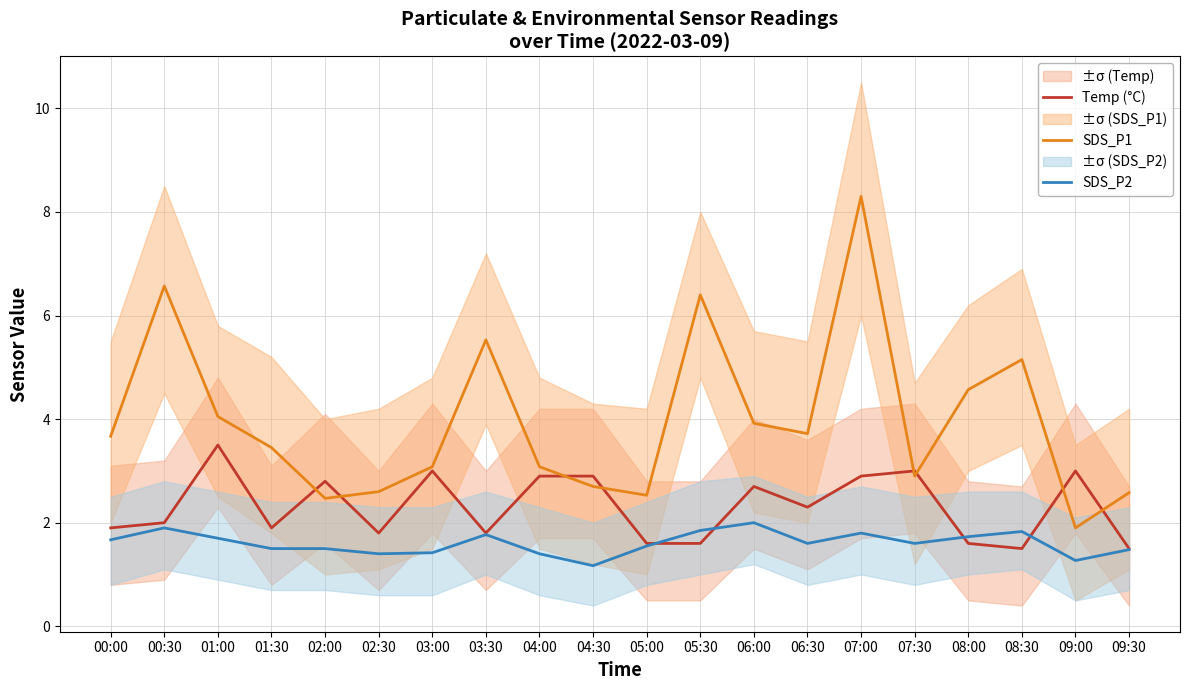

Is this an area chart (filled region under the line)?

No